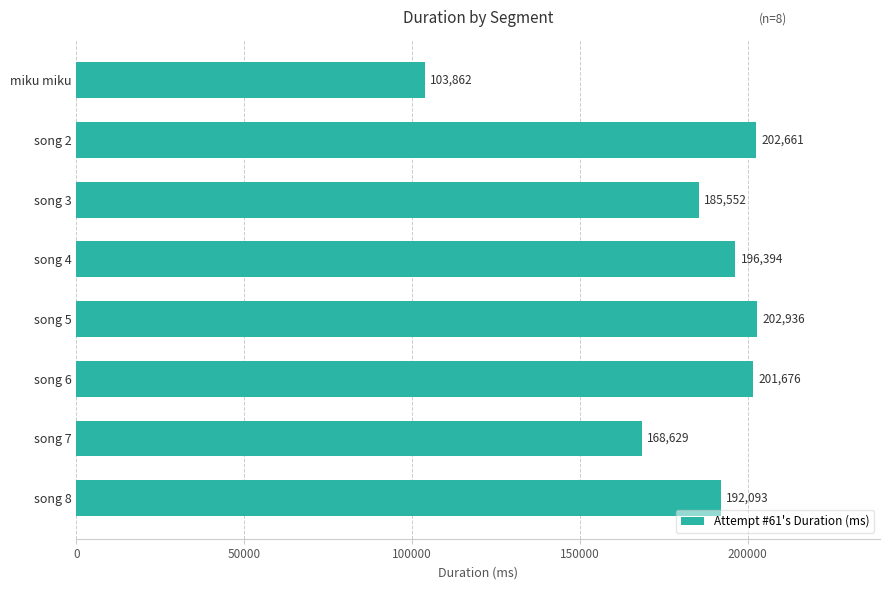

Which label corresponds to the largest value in the chart?

song 5